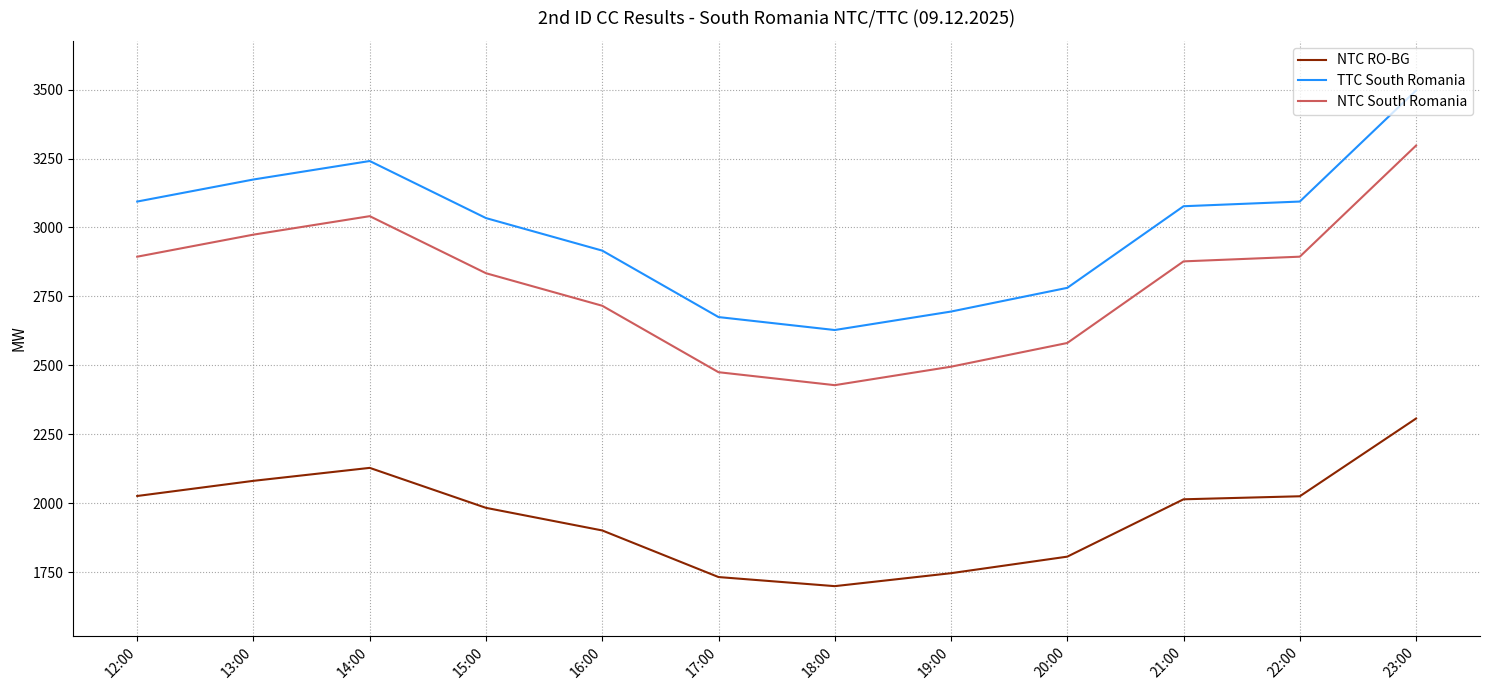

True or false: NTC RO-BG has more than 0 points higher than both neighbors.

True